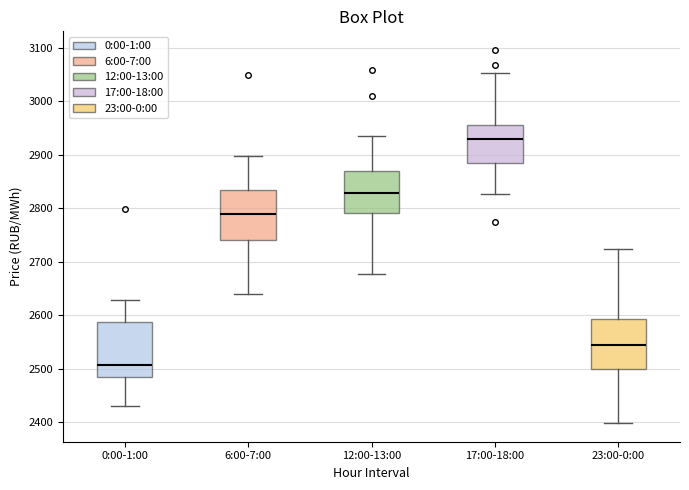

Reading left to right, read every box against the y-axis: the position of its median line, the range the box covers, and the ends of its whiskers. The values are not printed on the chart, so give them approximately, as read against the axis.

0:00-1:00: median 2510, box 2480 to 2590, whiskers 2430 to 2630
6:00-7:00: median 2790, box 2740 to 2830, whiskers 2640 to 2900
12:00-13:00: median 2830, box 2790 to 2870, whiskers 2680 to 2930
17:00-18:00: median 2930, box 2890 to 2960, whiskers 2830 to 3050
23:00-0:00: median 2540, box 2500 to 2590, whiskers 2400 to 2720